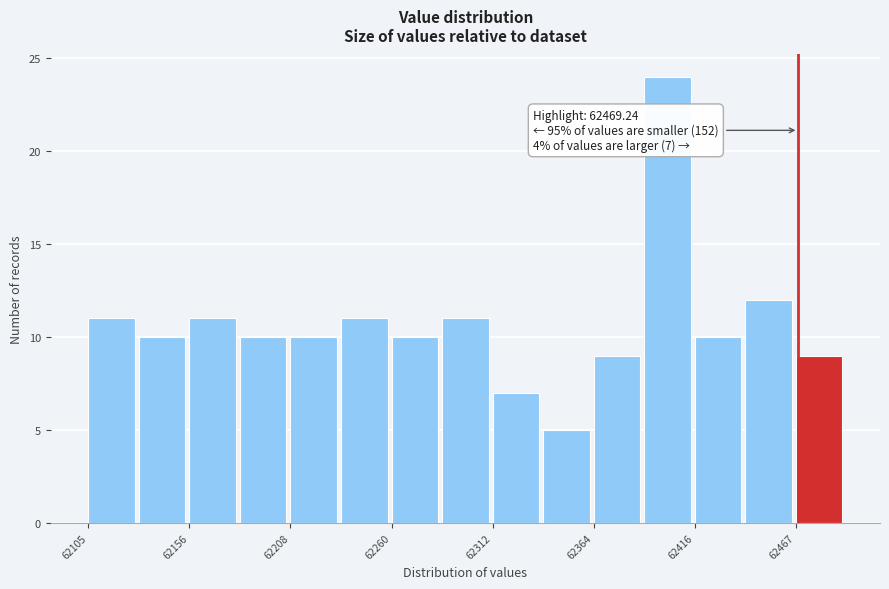

Around what value on the x-axis is the tallest bar? Give the approximate position of its centre, as read against the axis.

62400